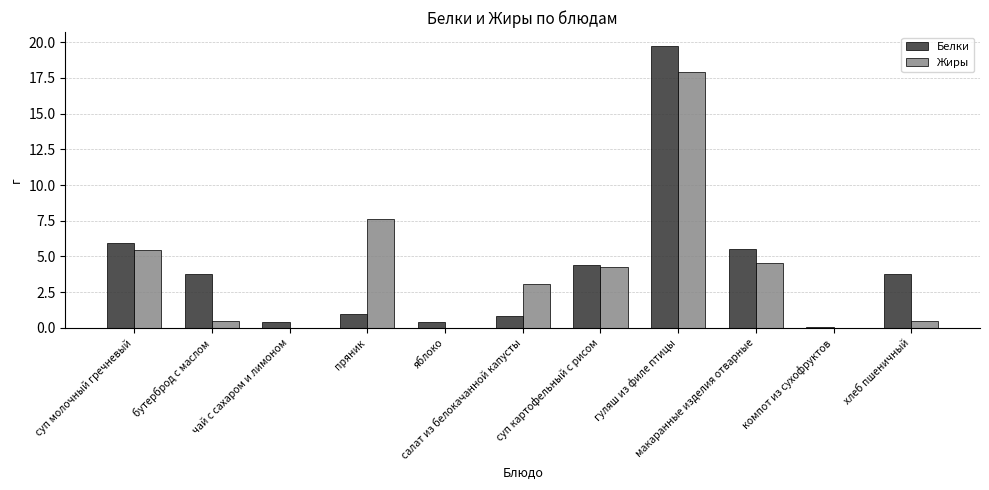

Which series has the largest total across all categories?

Белки